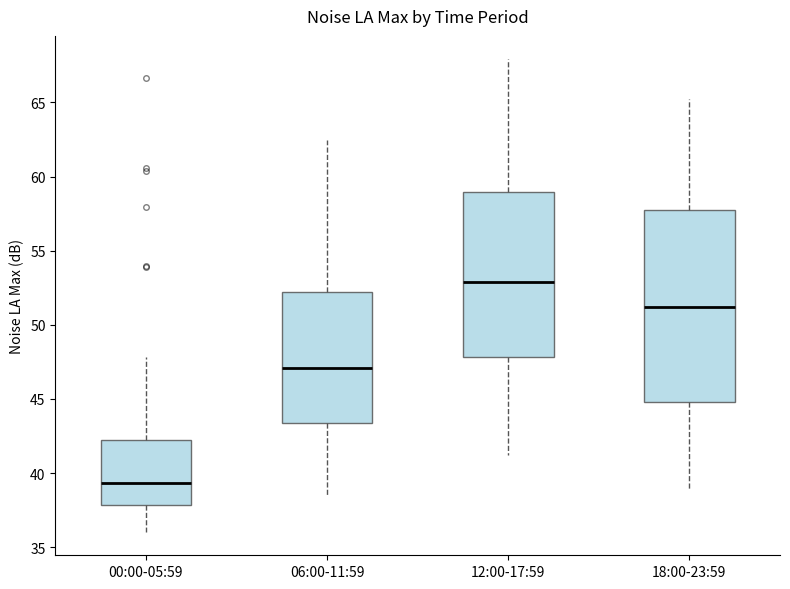

Reading left to right, transcribe this box plot: for each box, give where its median line is, the range the box spans, and where its two whiskers end, as read against the y-axis. The values are not printed on the chart, so give them approximately, as read against the axis.

00:00-05:59: median 39.5, box 38.0 to 42.0, whiskers 36.0 to 48.0
06:00-11:59: median 47.0, box 43.5 to 52.0, whiskers 38.5 to 62.5
12:00-17:59: median 53.0, box 48.0 to 59.0, whiskers 41.0 to 68.0
18:00-23:59: median 51.0, box 45.0 to 57.5, whiskers 39.0 to 65.0